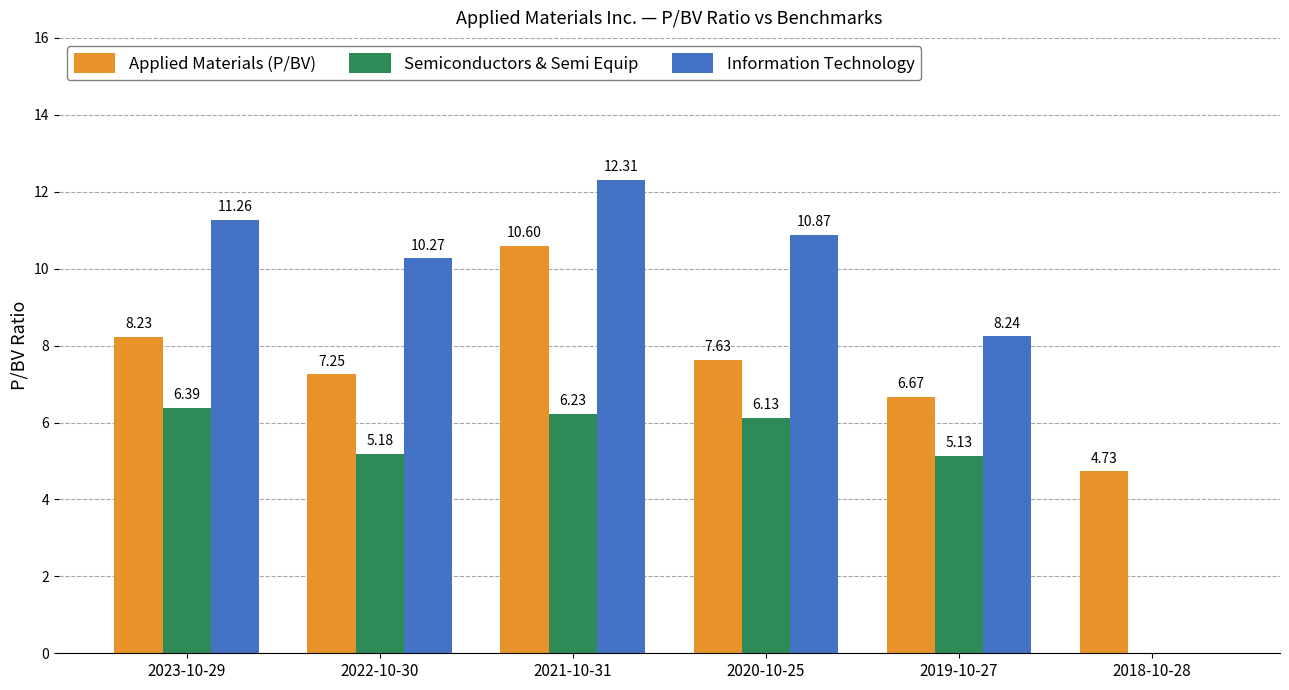

How many values in the Applied Materials (P/BV) series exceed 7?

4